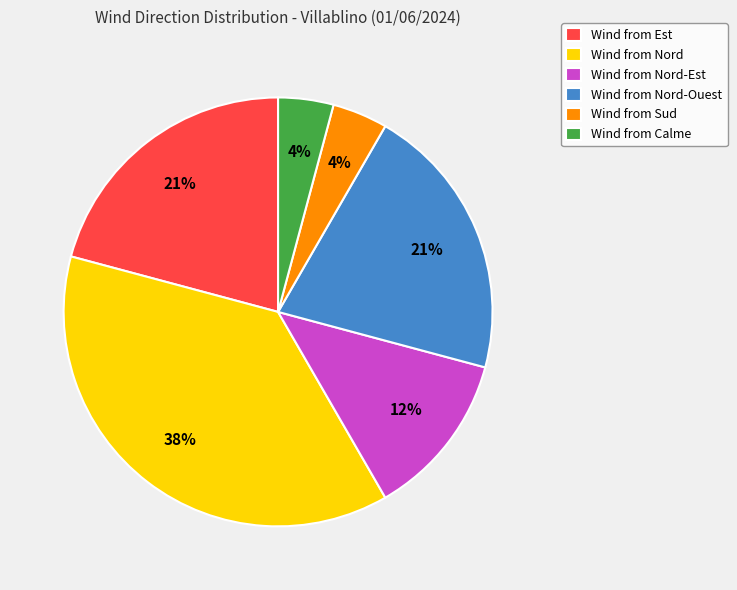

What percentage is the Wind from Nord slice, to the nearest percent?

38%